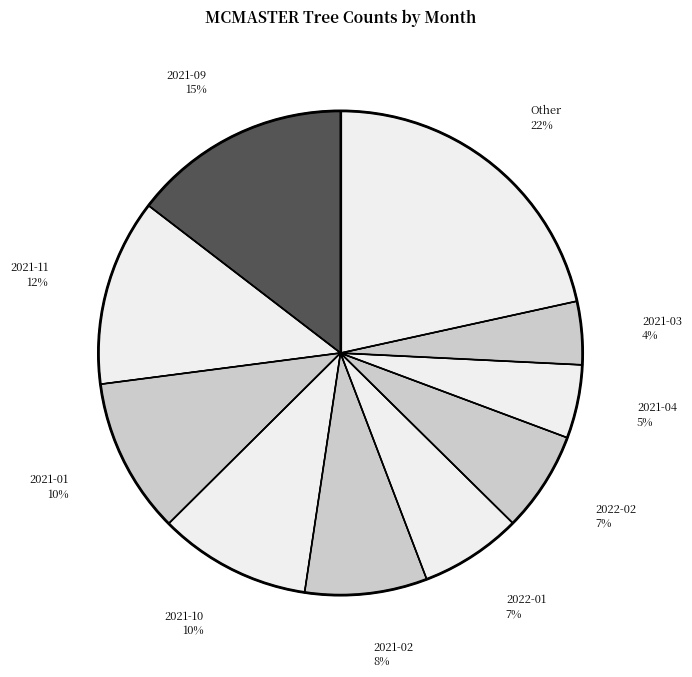

Which slice is the smallest?

2021-03 4%